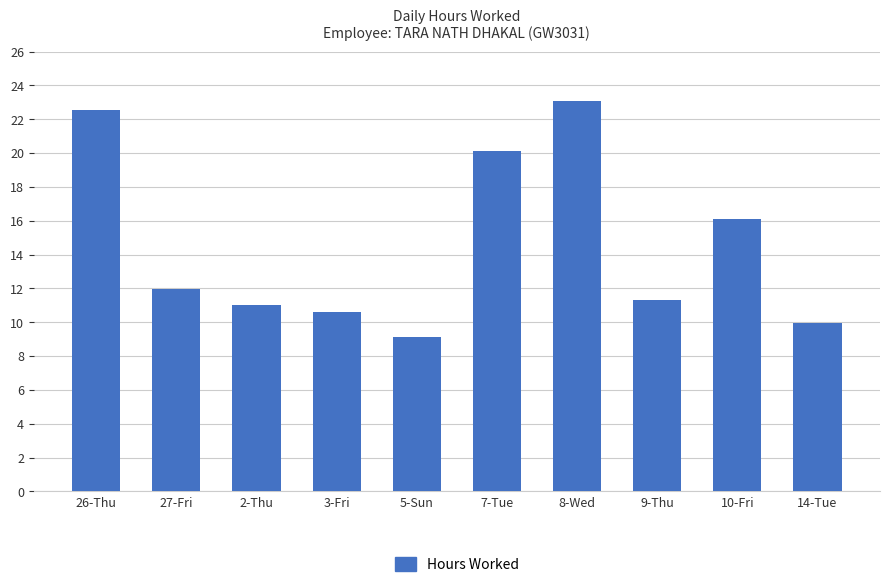

What is the change in value from 8-Wed to 9-Thu?

-11.7